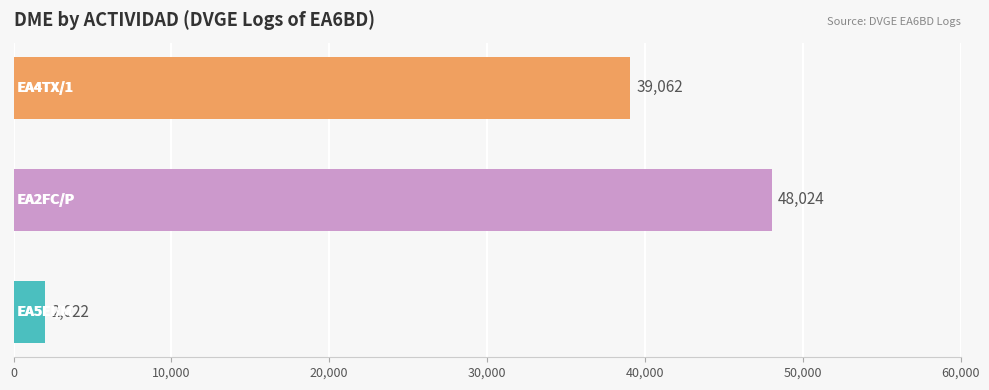

What is the difference between the maximum and minimum values?

46002